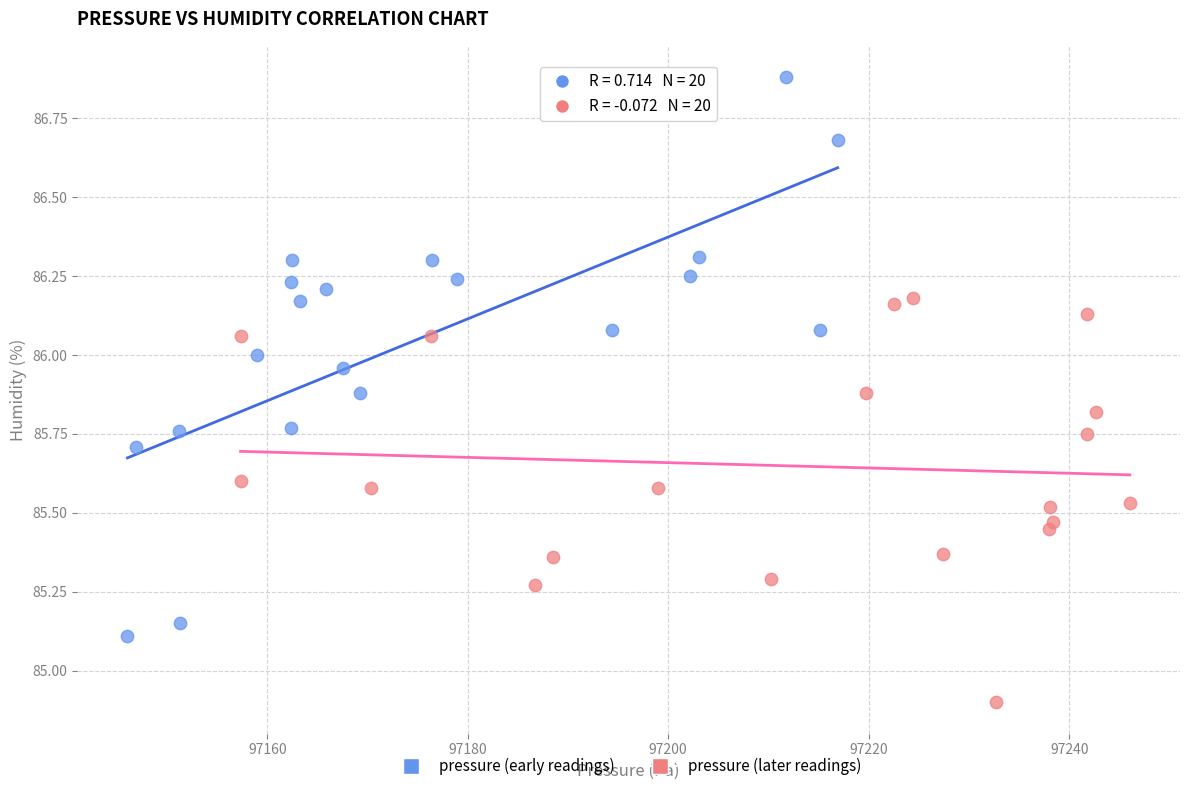

Which series contains the highest Y value?

pressure (early readings)